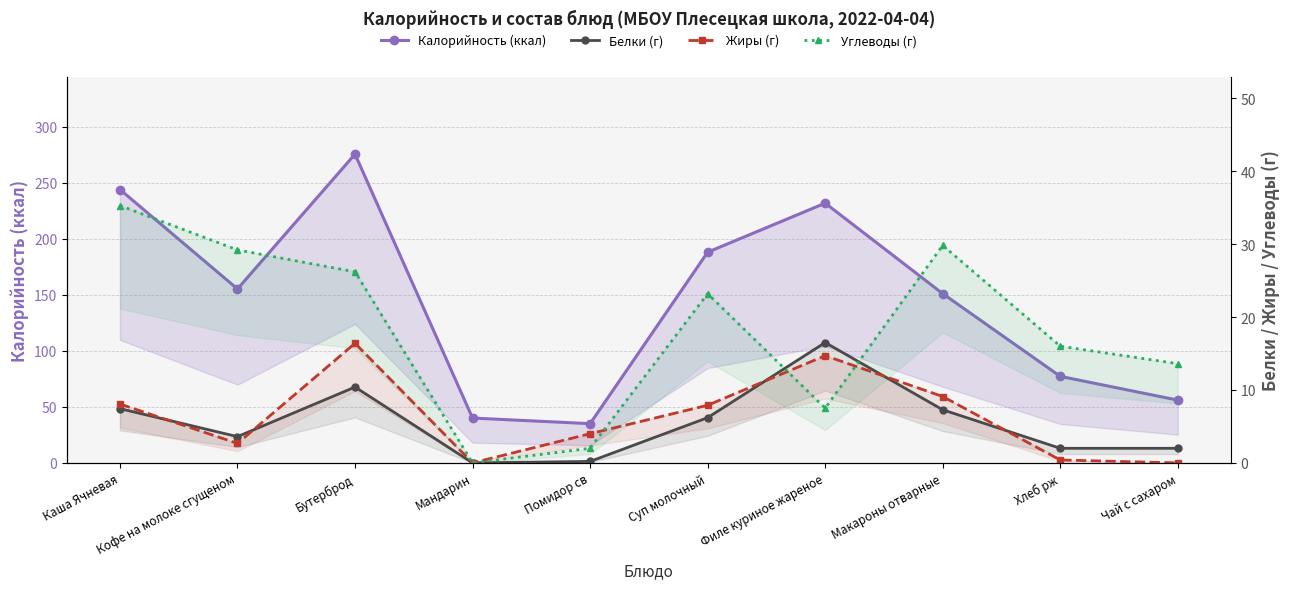

Which series has the largest range (max minus min)?

Калорийность (ккал)